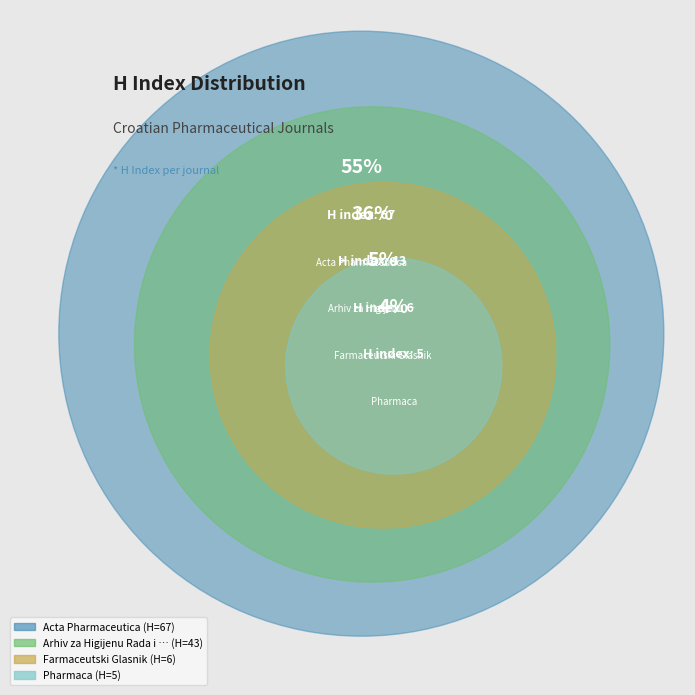

What is the ratio of the value at Farmaceutski Glasnik to the value at Arhiv za Higijenu Rada i Toksikologiju?

0.1